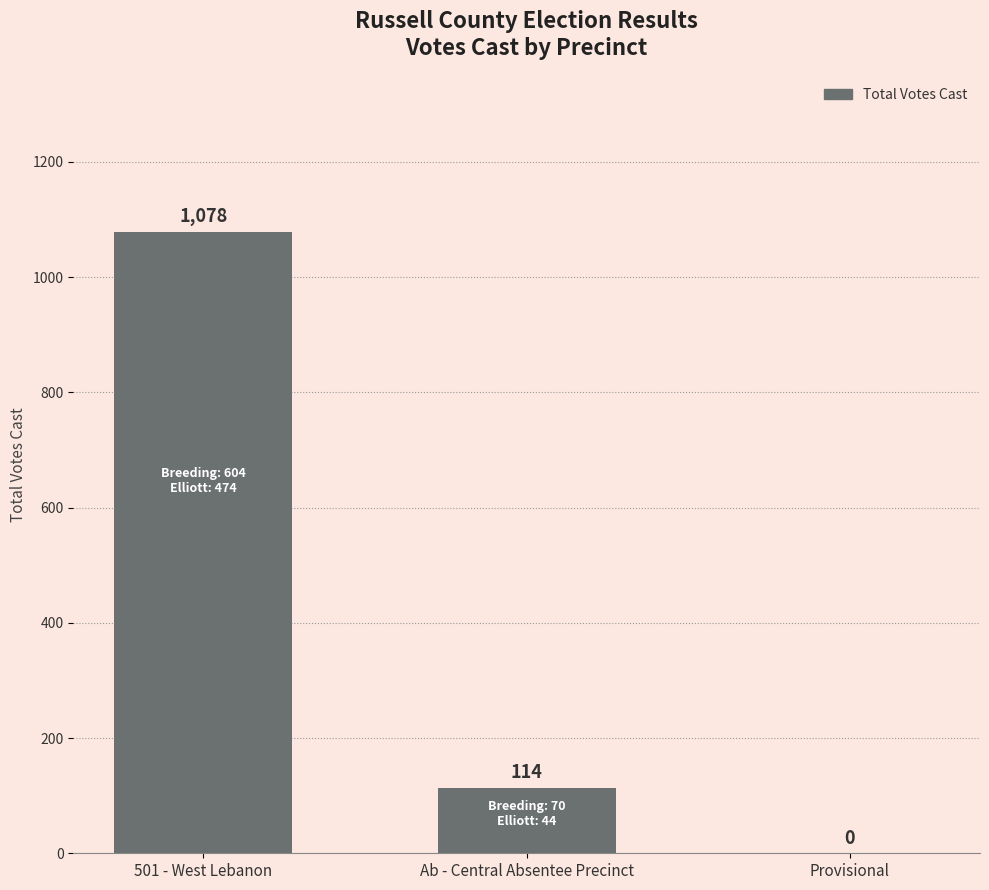

What is the change in value from 501 - West Lebanon to Provisional?

-1078